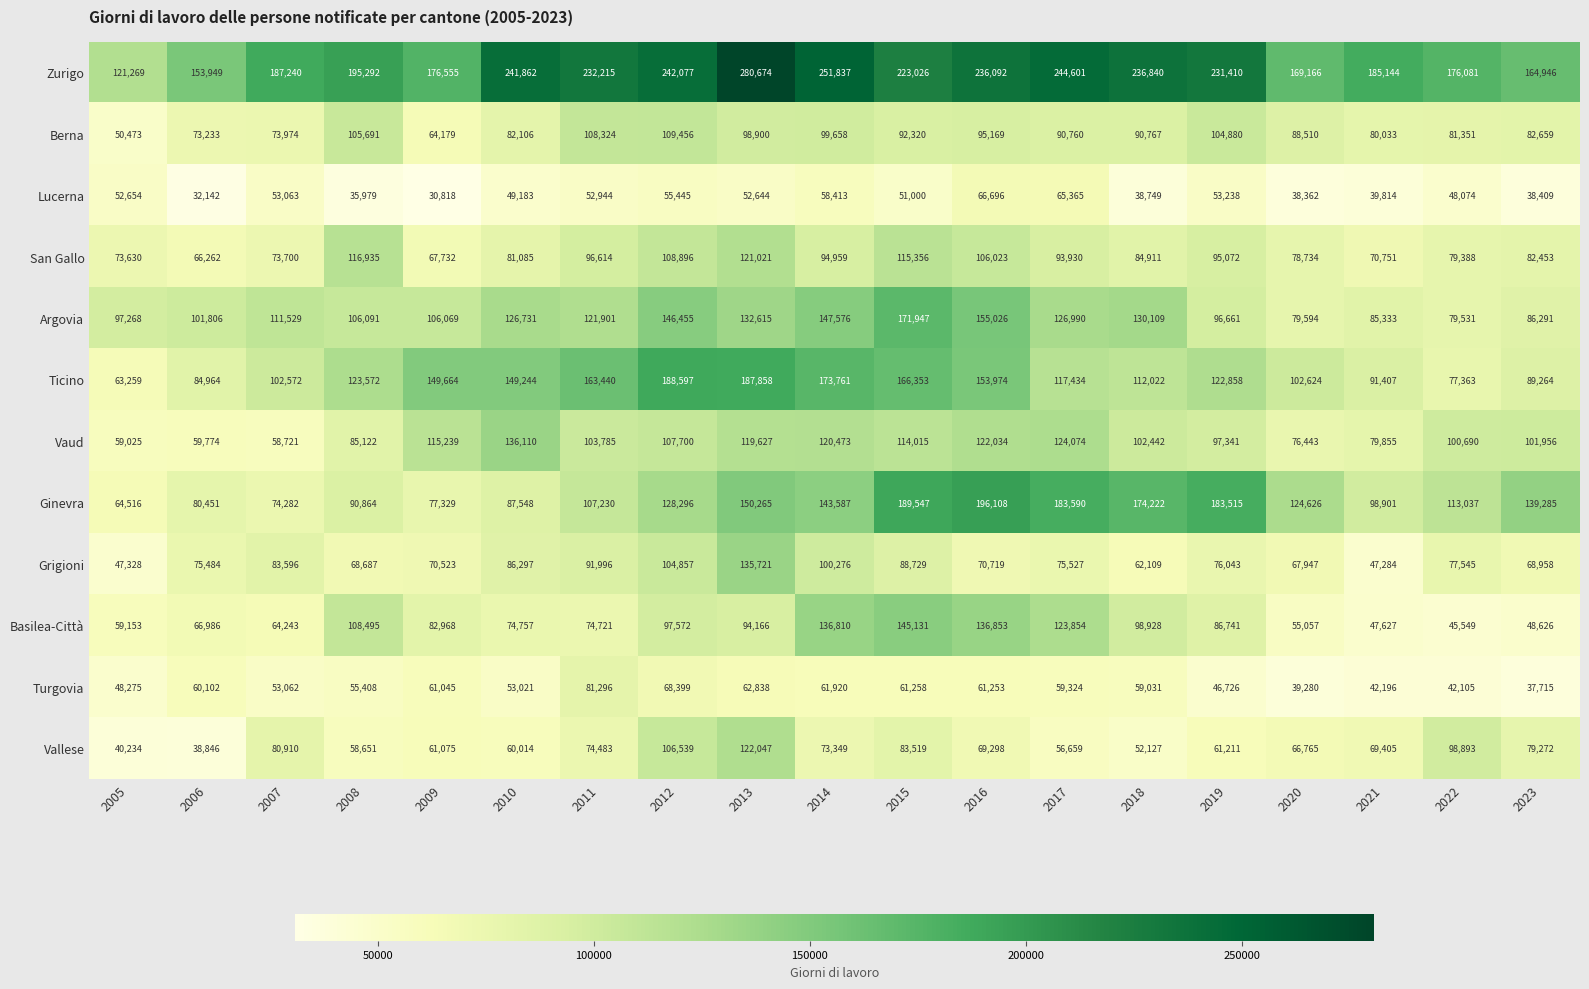

At which category does the chart reach its minimum across all series?

2009